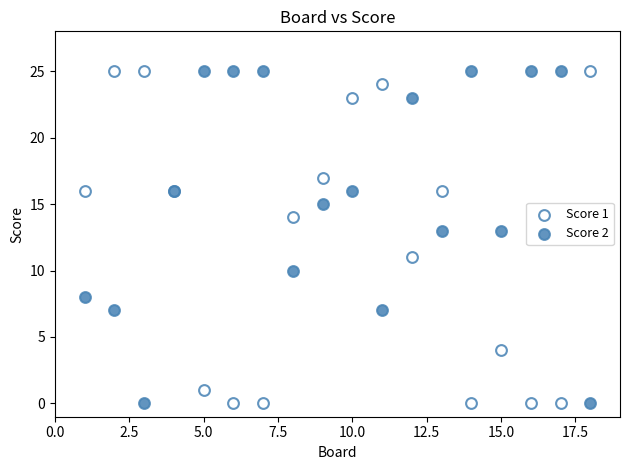

What is the X range (max minus min) for the scatter plot?

17